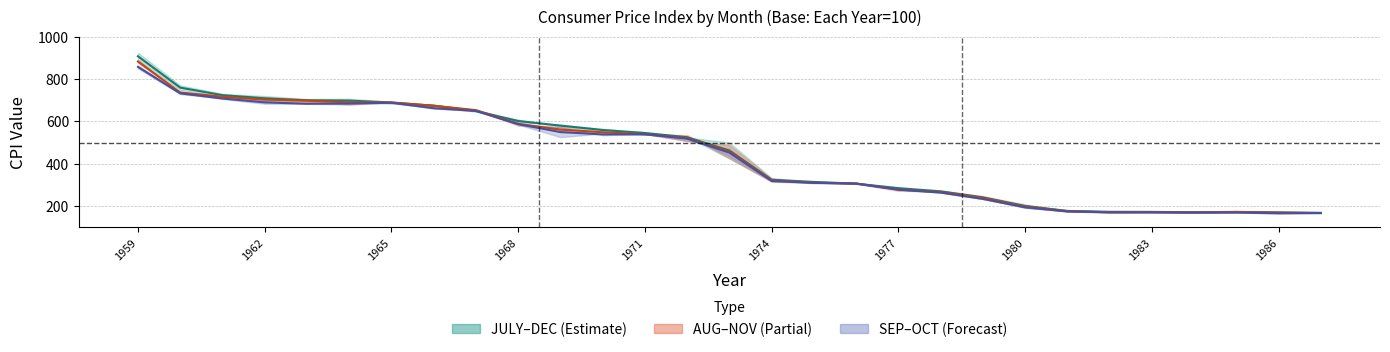

The SEP–OCT midline series shows 264.5 at 19. True or false?

True